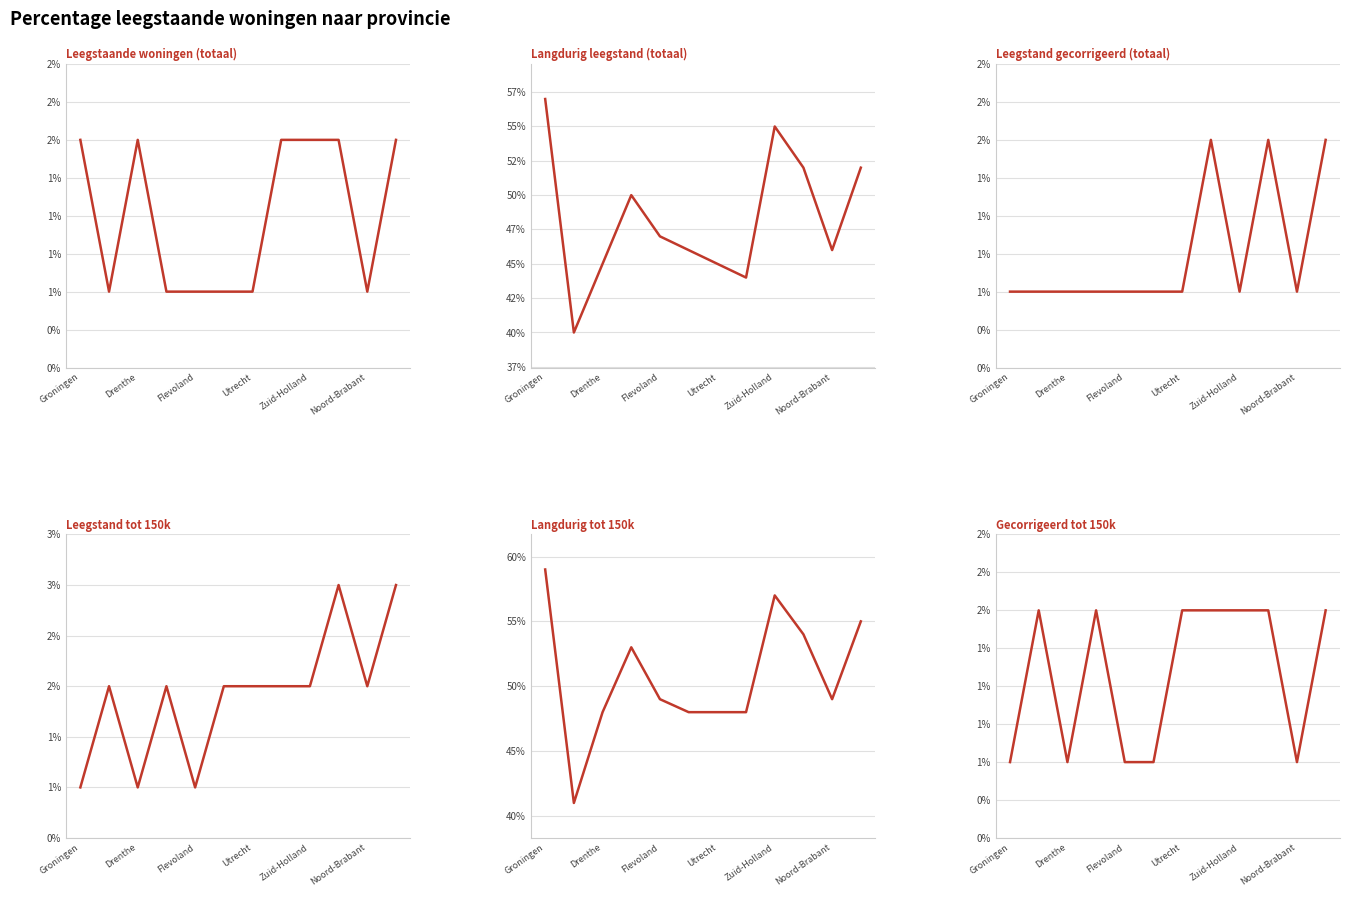

At which label is Gecorrigeerd tot 150k closest to 1?

Groningen